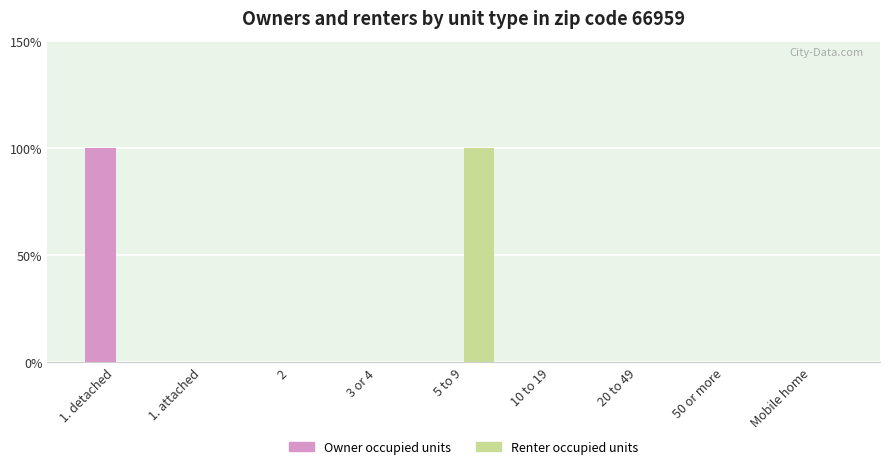

What are all the series names shown in the legend?

Owner occupied units, Renter occupied units